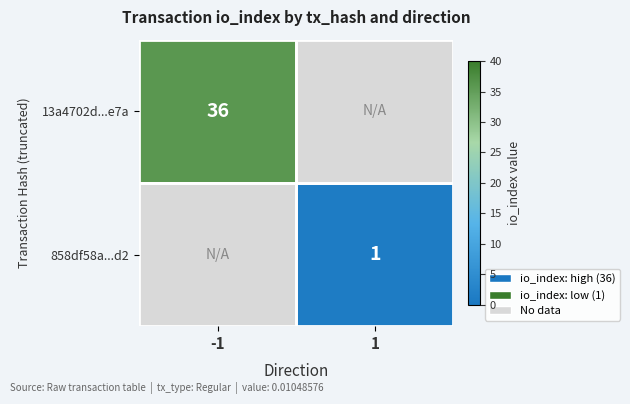

Is the value of 13a4702d...e7a at -1 greater than the value of 858df58a...d2 at 1?

Yes